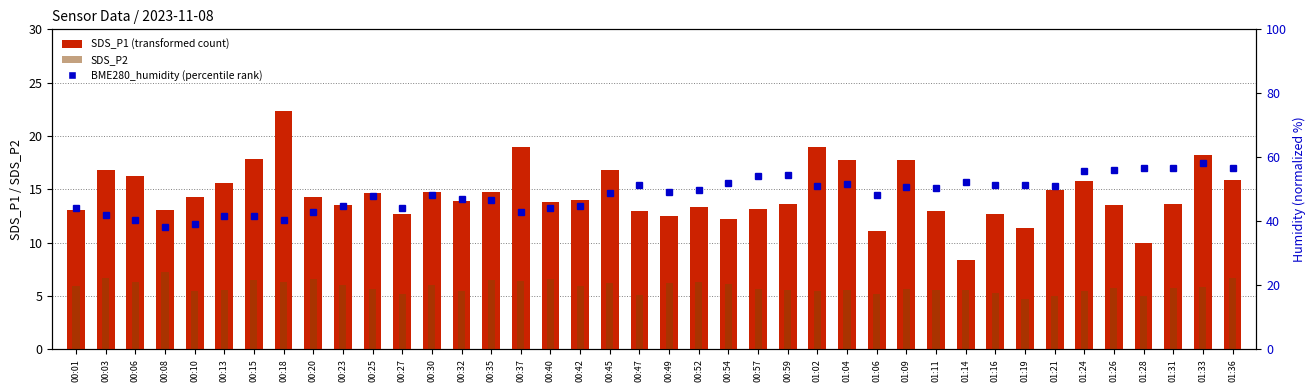

Reading left to right, extract all data points from this chart.

SDS_P1 (transformed count): 13.1	16.8	16.3	13.1	14.3	15.6	17.9	22.4	14.2	13.5	14.7	12.7	14.7	13.9	14.7	18.9	13.8	13.9	16.8	13.0	12.4	13.4	12.2	13.2	13.6	18.9	17.7	11.1	17.8	12.9	8.4	12.7	11.4	14.9	15.8	13.5	10.0	13.7	18.2	15.8
SDS_P2: 5.9	6.7	6.3	7.2	5.5	5.6	6.5	6.3	6.6	6.0	5.7	5.2	6.0	5.4	6.5	6.4	6.6	5.9	6.2	5.1	6.2	6.3	6.1	5.7	5.5	5.5	5.6	5.2	5.7	5.5	5.5	5.3	4.7	5.0	5.5	5.7	5.0	5.8	5.8	6.7
BME280_humidity (percentile): 44.0	41.9	40.5	38.3	39.2	41.5	41.6	40.4	42.9	44.9	47.9	44.0	48.1	47.1	46.8	42.9	44.0	44.9	48.8	51.4	49.3	49.7	52.1	54.0	54.6	50.9	51.7	48.1	50.8	50.3	52.4	51.3	51.3	51.1	55.6	56.0	56.8	56.7	58.3	56.8